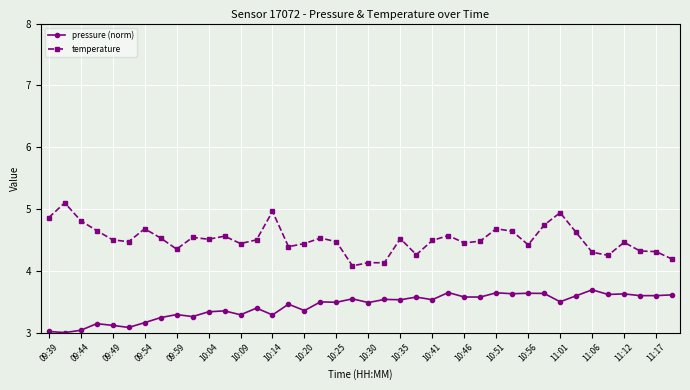

Which series has the largest total across all categories?

temperature